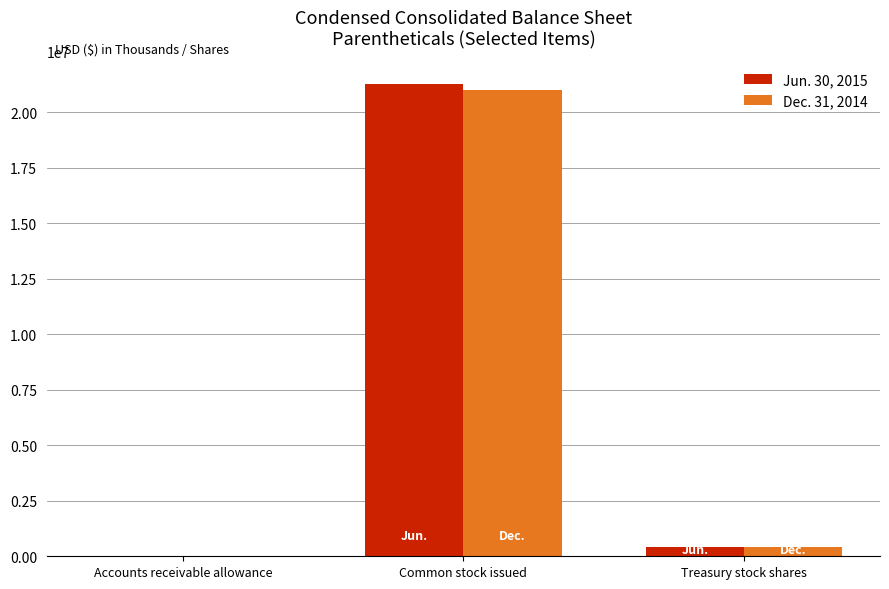

At which category does the chart reach its peak across all series?

Common stock issued